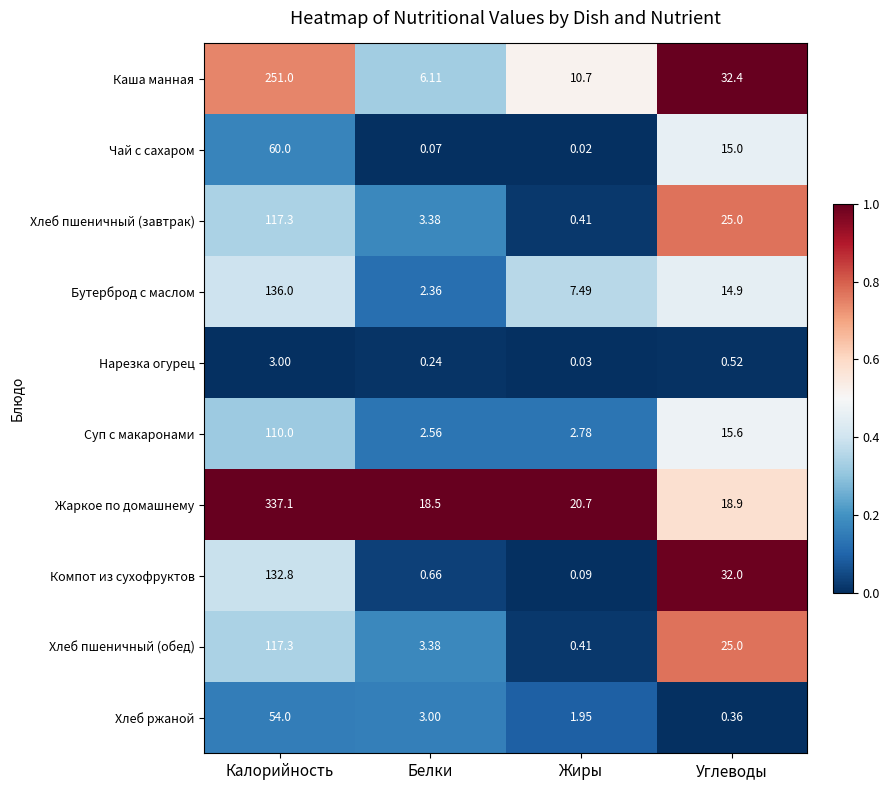

At which category does the chart reach its peak across all series?

Калорийность